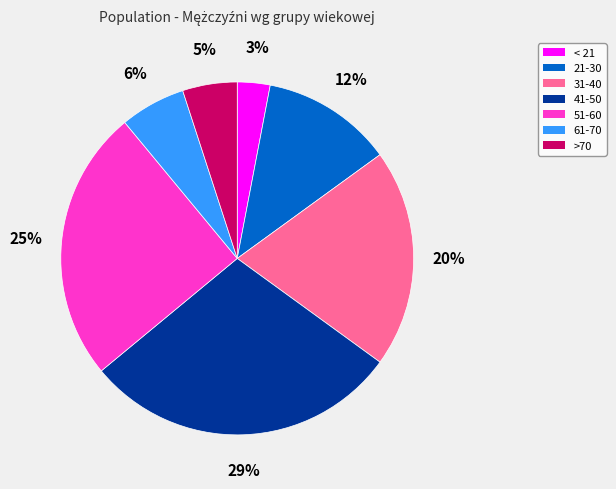

Which category has the smallest portion of the pie?

< 21